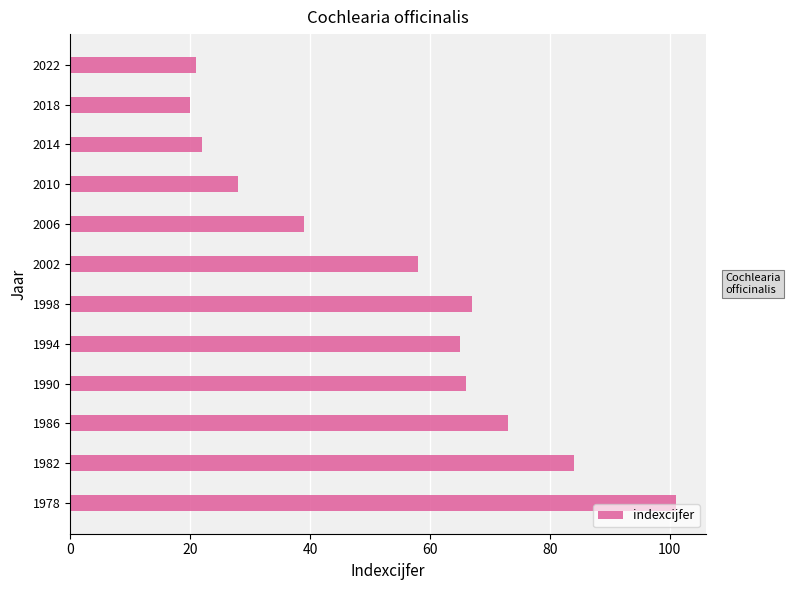

Which category has the highest value across all series?

1978